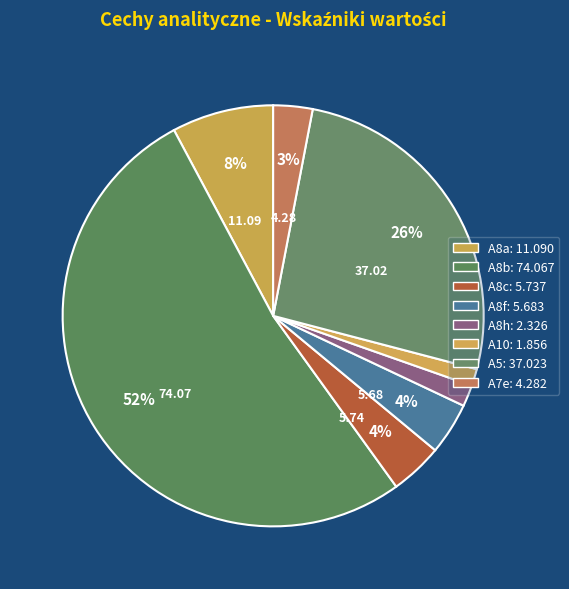

Does any single category account for the majority?

Yes